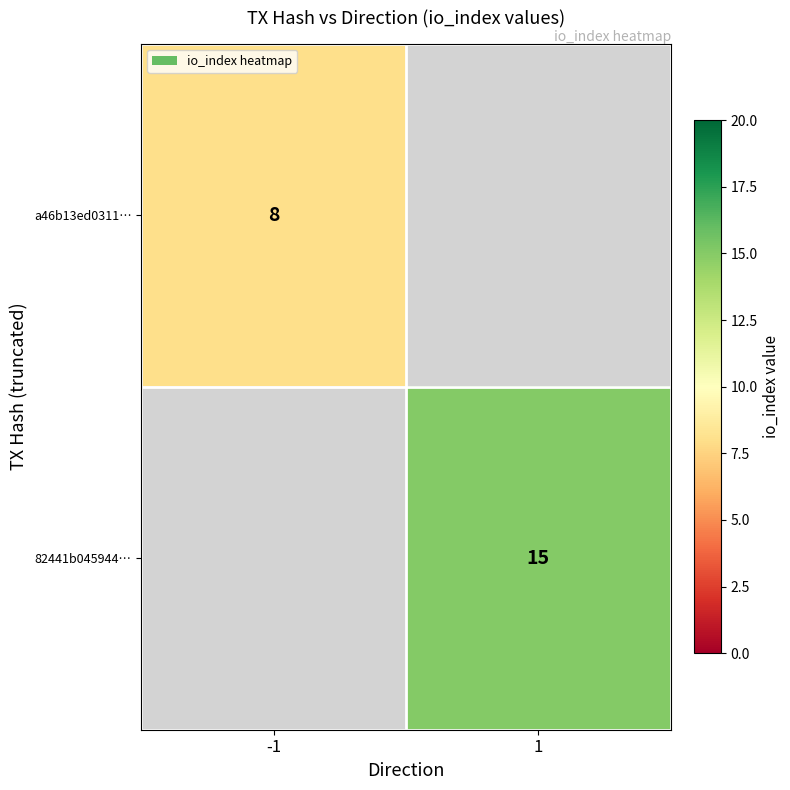

True or false: 82441b045944… has a value of 15 at 1.

True